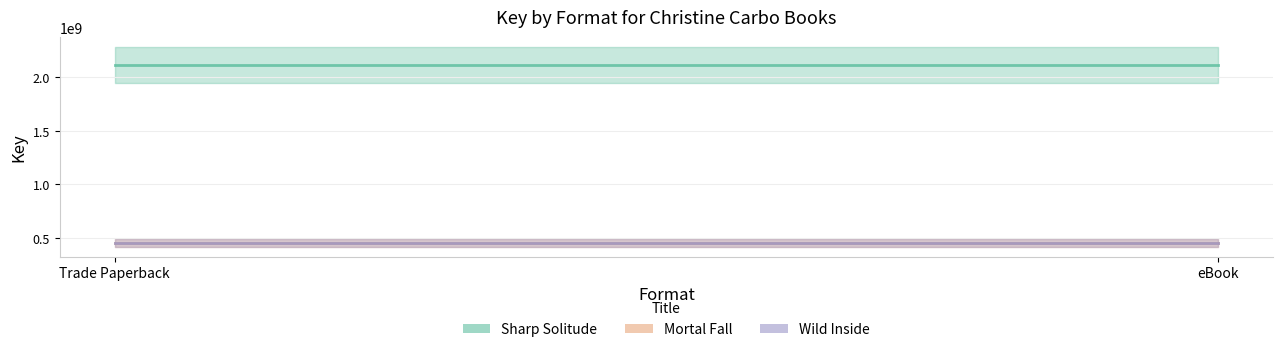

Reading left to right, what are all the values shown in this chart?

Sharp Solitude: Trade Paperback=2115174230	eBook=2115174230
Mortal Fall: Trade Paperback=451396395	eBook=451396395
Wild Inside: Trade Paperback=451392808	eBook=451392808